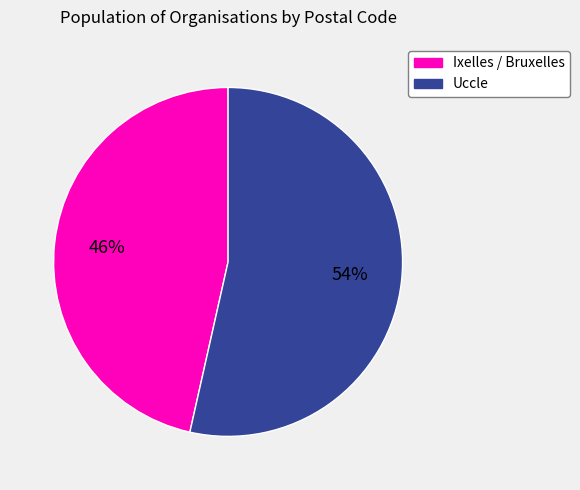

To the nearest percent, what is the average slice percentage?

50%